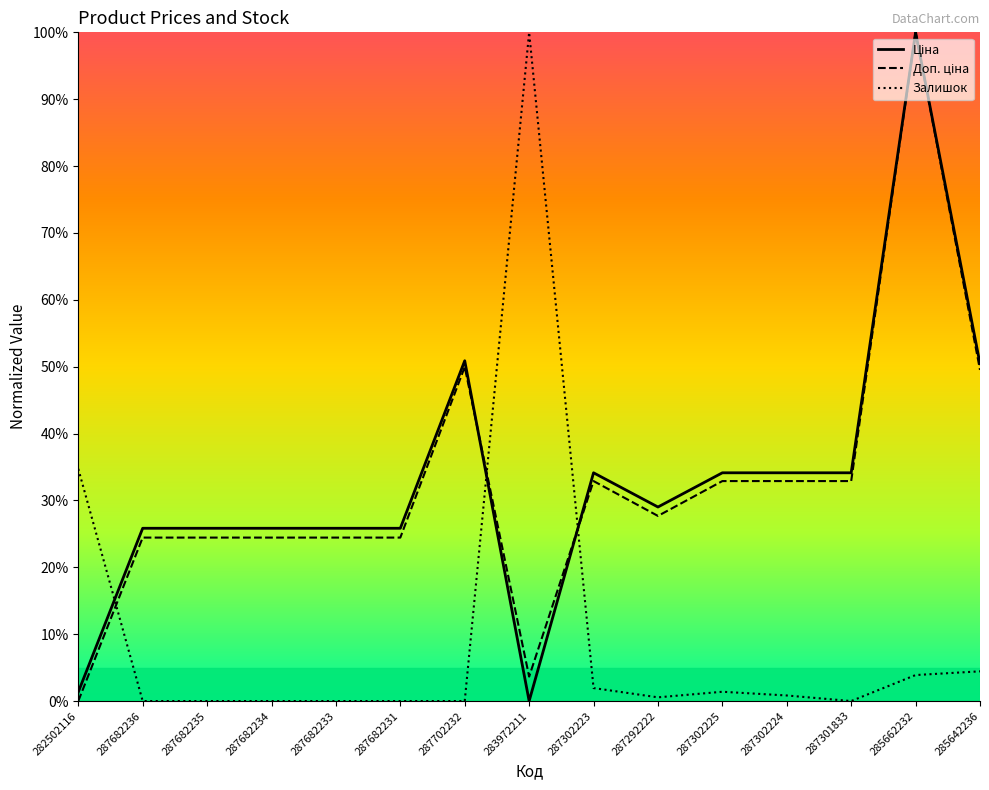

At which category does Доп. ціна reach its first local valley?

283972211